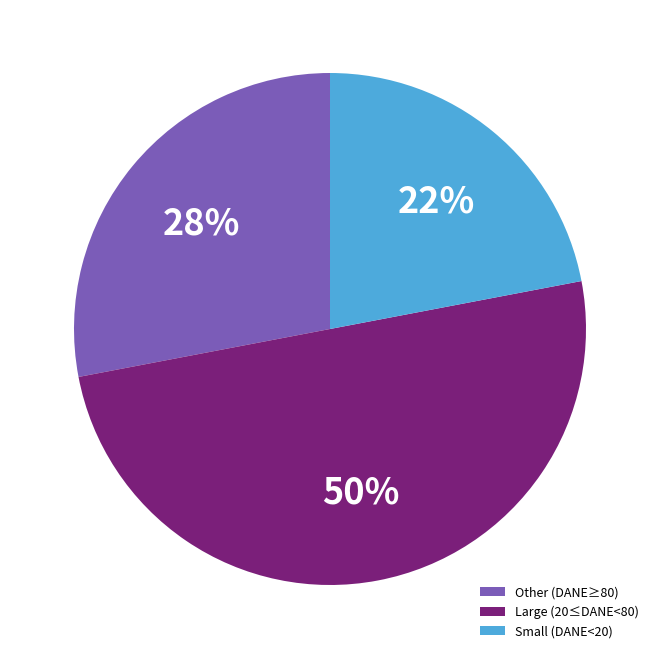

How many slices are in this pie chart?

3